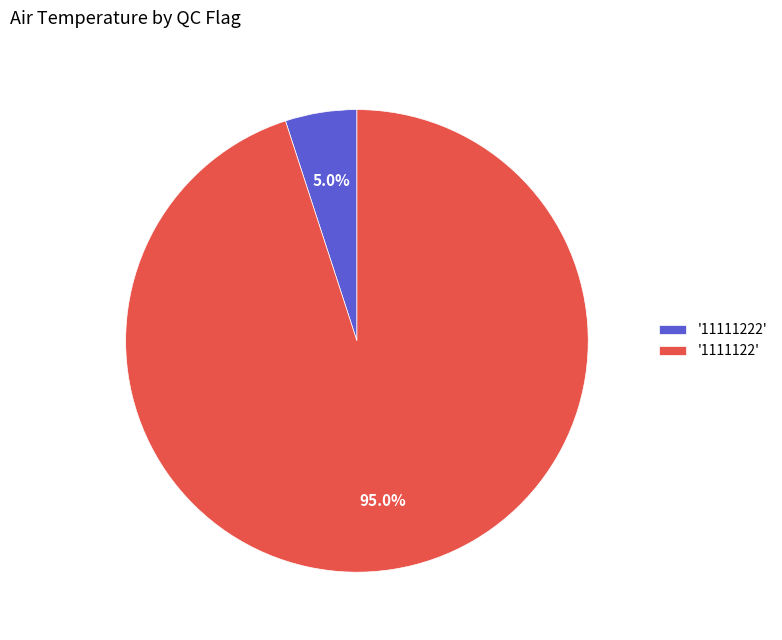

Which slice is the smallest?

'11111222'